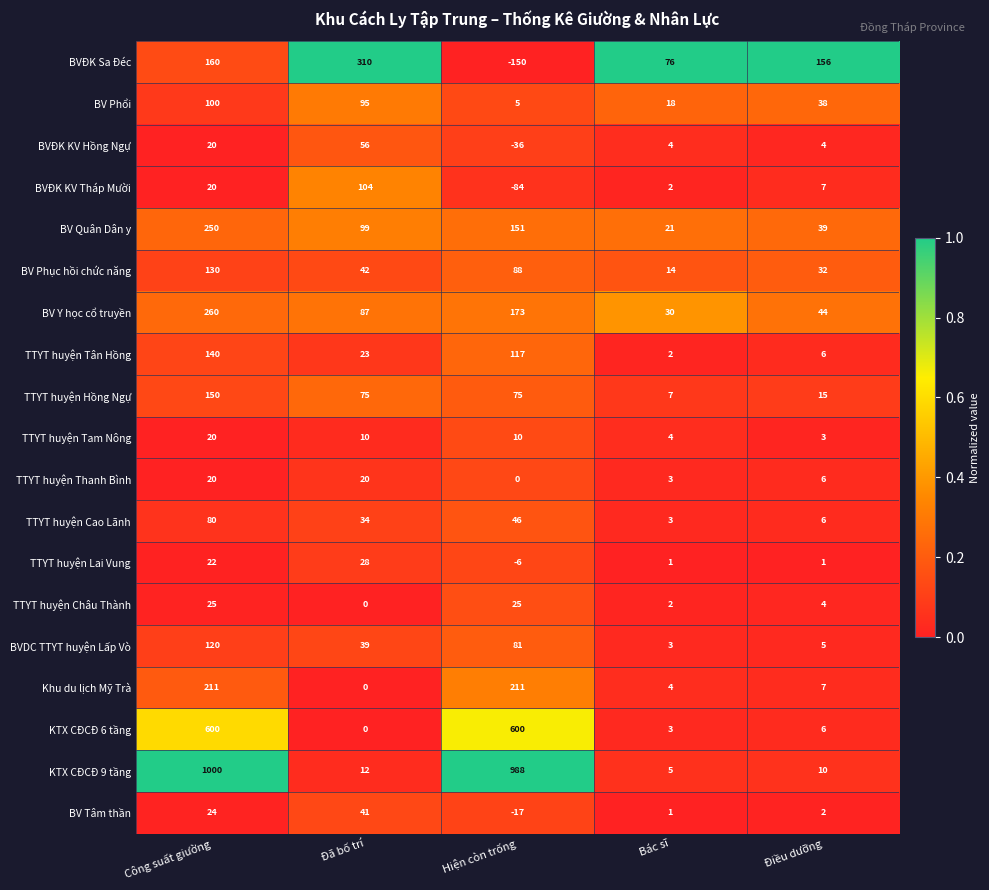

How many distinct data groups are displayed?

19